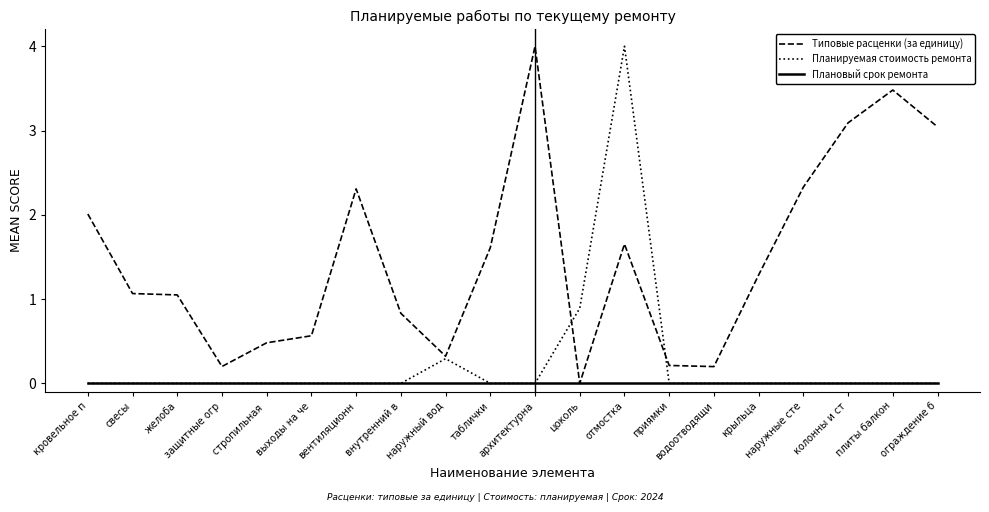

Which series has the largest total across all categories?

Типовые расценки (за единицу)